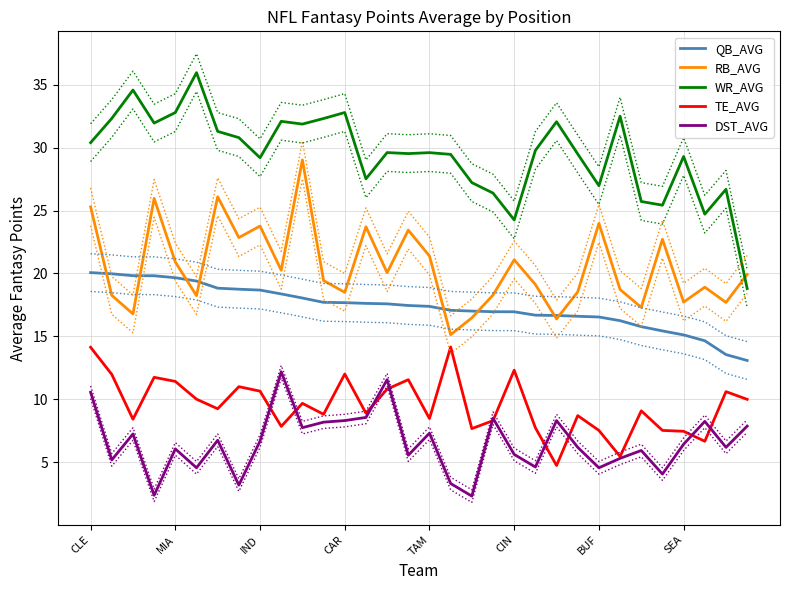

True or false: QB_AVG and TE_AVG cross at least once.

False